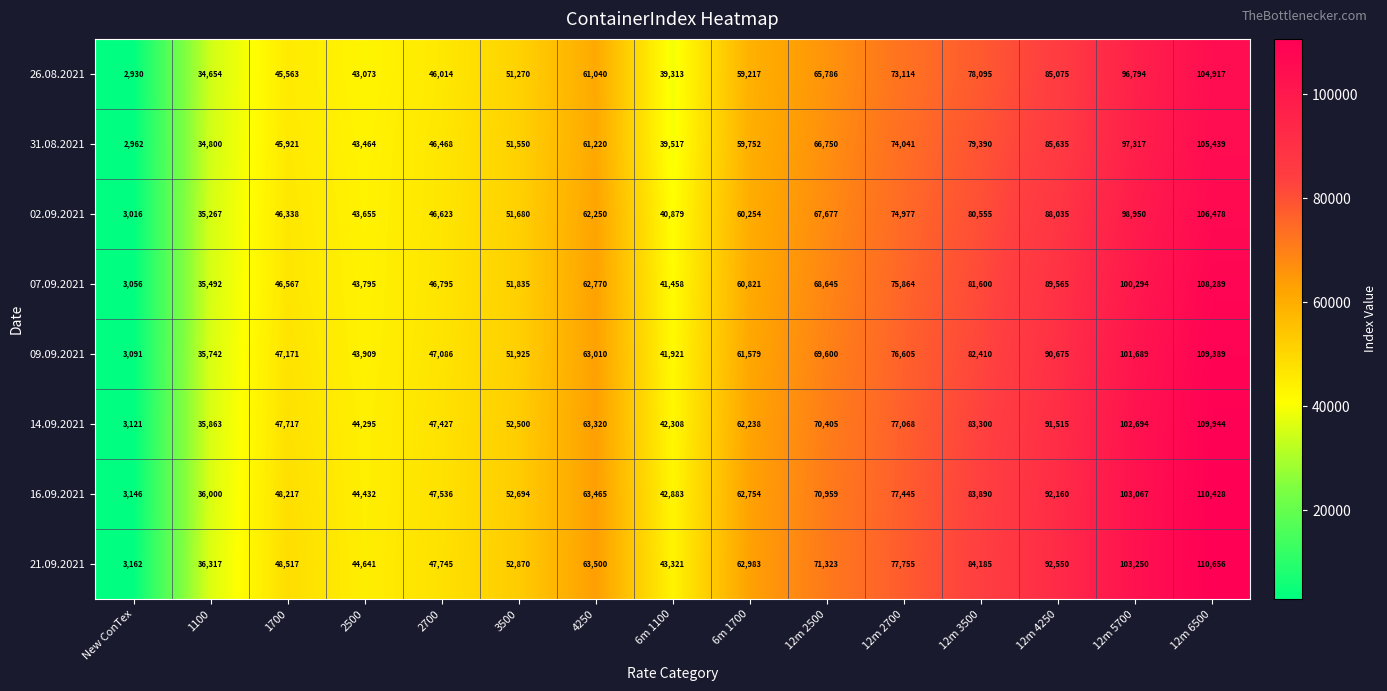

At which category is the sum across all series the highest?

12m 6500